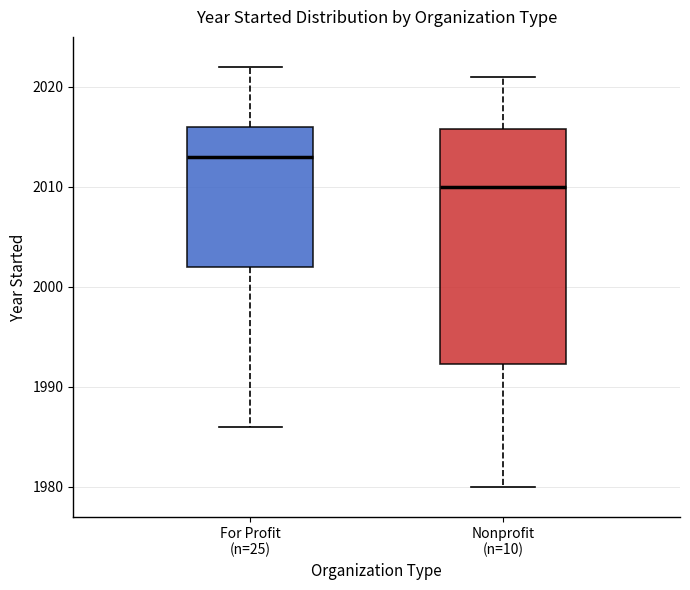

Where does the lower whisker of the box for Nonprofit (n=10) end on the y-axis? The values are not printed on the chart, so give them approximately, as read against the axis.

1980